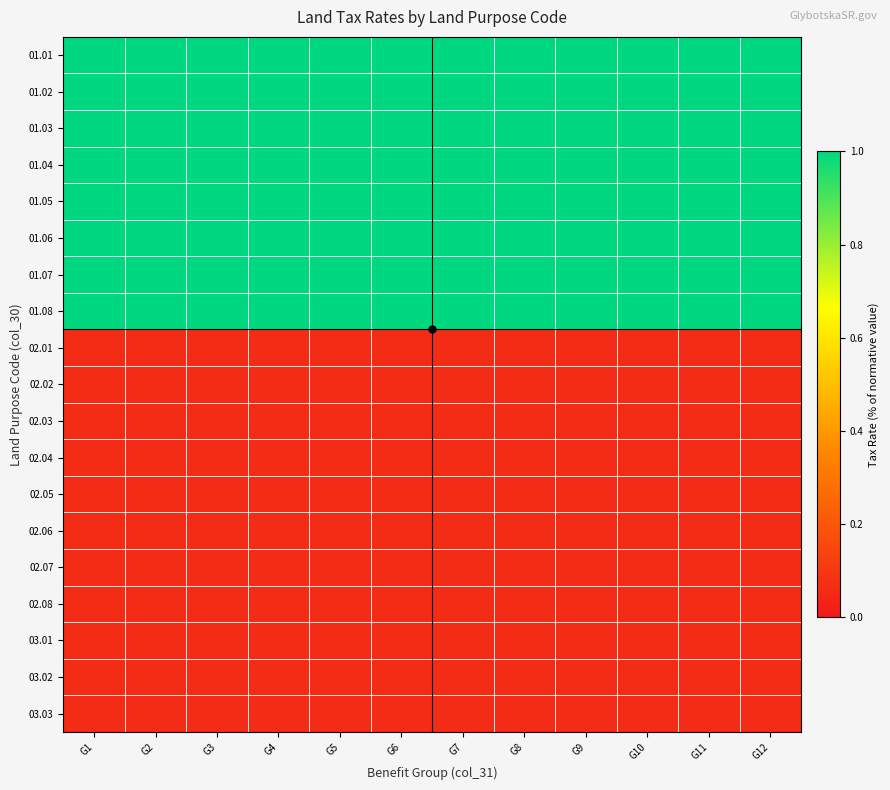

What is the spread (max minus min) of values at G9?

0.9